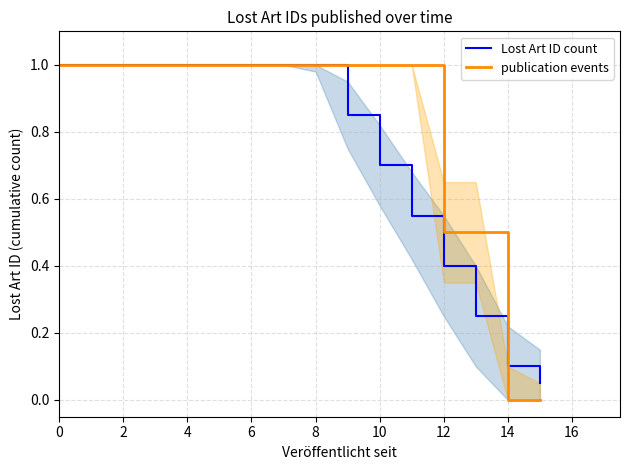

What is the approximate value of Lost Art ID count at 11?

0.6